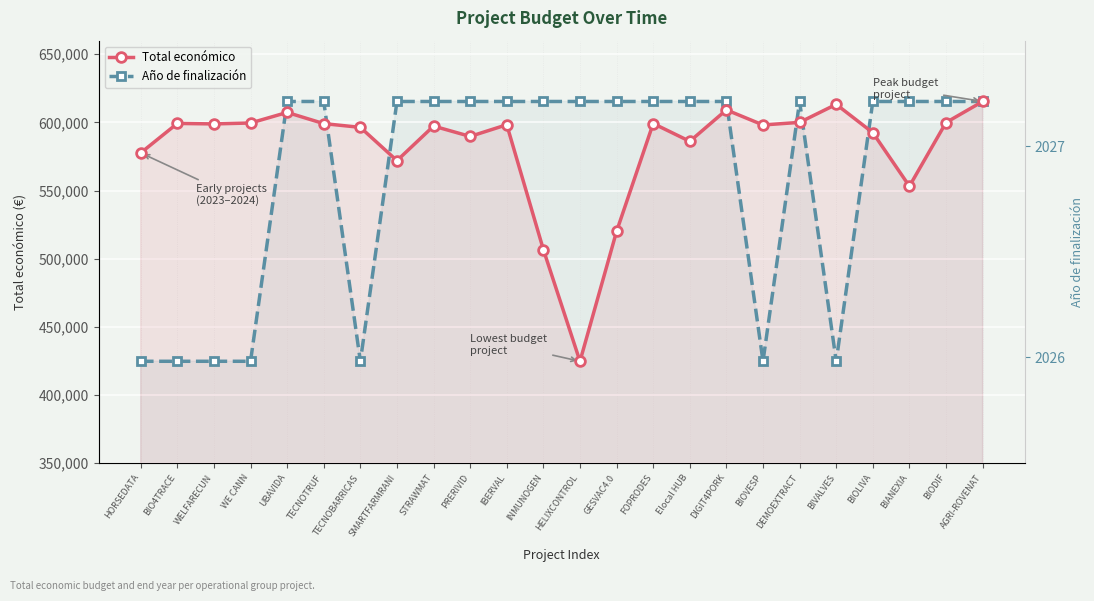

Between which two adjacent categories do Año de finalización and Total económico first intersect?

WE CANN and UBAVIDA